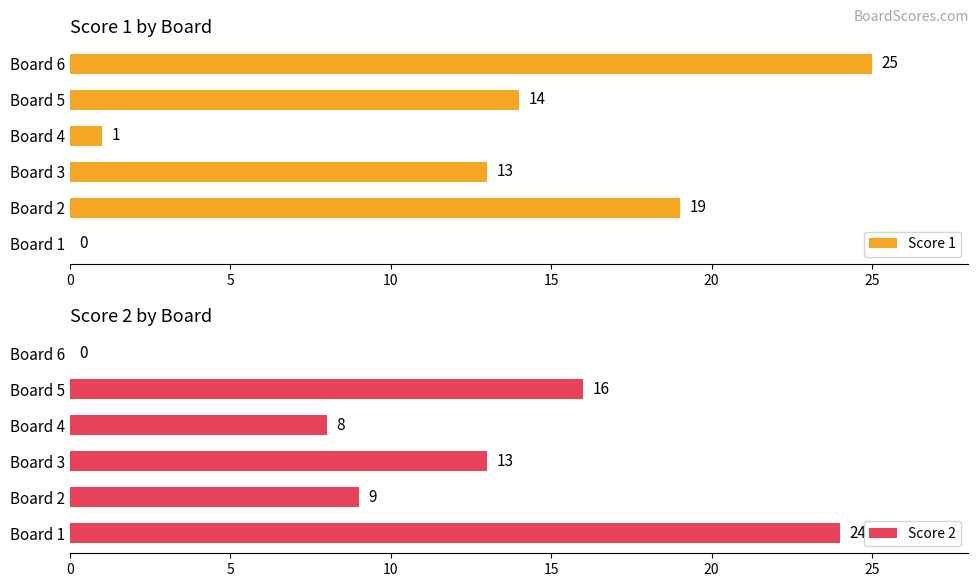

What is the average value of the Score 2 series?

12